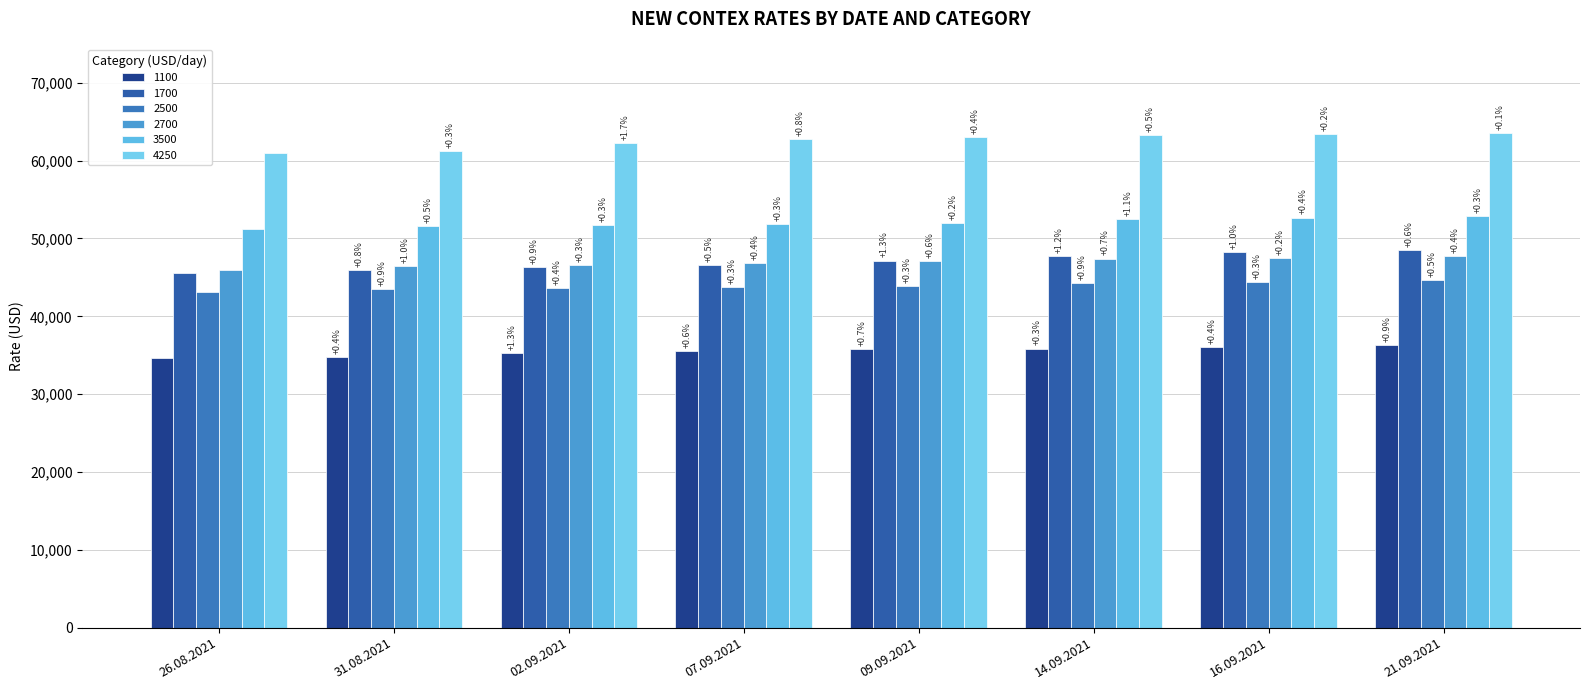

Which series has the largest total across all categories?

4250